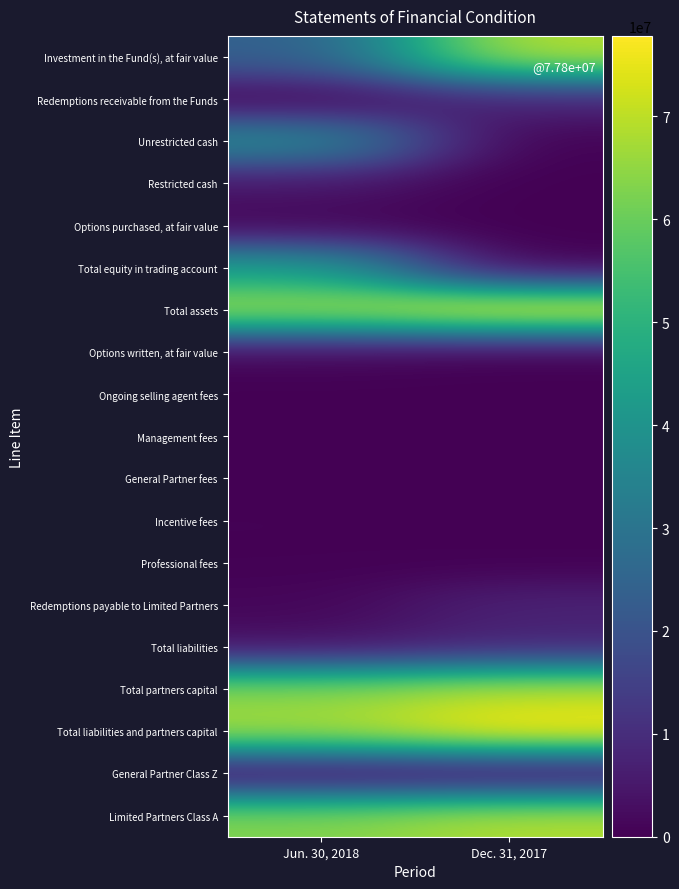

Reading left to right, extract all data points from this chart.

Investment in the Fund(s), at fair value: Jun. 30, 2018=23692276	Dec. 31, 2017=69682811
Redemptions receivable from the Funds: Jun. 30, 2018=490073	Dec. 31, 2017=7919027
Unrestricted cash: Jun. 30, 2018=38141858	Dec. 31, 2017=220802
Restricted cash: Jun. 30, 2018=4452352	Dec. 31, 2017=0
Options purchased, at fair value: Jun. 30, 2018=832608	Dec. 31, 2017=0
Total equity in trading account: Jun. 30, 2018=43426818	Dec. 31, 2017=220802
Total assets: Jun. 30, 2018=67664641	Dec. 31, 2017=77823076
Options written, at fair value: Jun. 30, 2018=1372303	Dec. 31, 2017=0
Ongoing selling agent fees: Jun. 30, 2018=108825	Dec. 31, 2017=127998
Management fees: Jun. 30, 2018=84706	Dec. 31, 2017=80706
General Partner fees: Jun. 30, 2018=54773	Dec. 31, 2017=64565
Incentive fees: Jun. 30, 2018=354687	Dec. 31, 2017=0
Professional fees: Jun. 30, 2018=210814	Dec. 31, 2017=216978
Redemptions payable to Limited Partners: Jun. 30, 2018=1185606	Dec. 31, 2017=7367055
Total liabilities: Jun. 30, 2018=3616725	Dec. 31, 2017=8107302
Total partners capital: Jun. 30, 2018=64047916	Dec. 31, 2017=69715774
Total liabilities and partners capital: Jun. 30, 2018=67664641	Dec. 31, 2017=77823076
General Partner Class Z: Jun. 30, 2018=744456	Dec. 31, 2017=769492
Limited Partners Class A: Jun. 30, 2018=63303460	Dec. 31, 2017=68946282